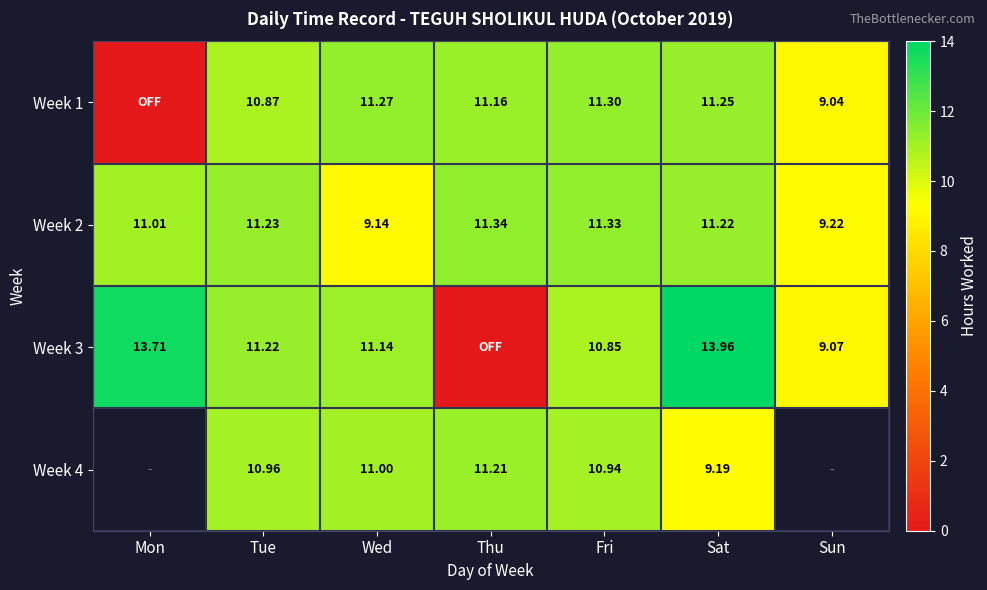

At which label does Week 2 first exceed 11?

Mon